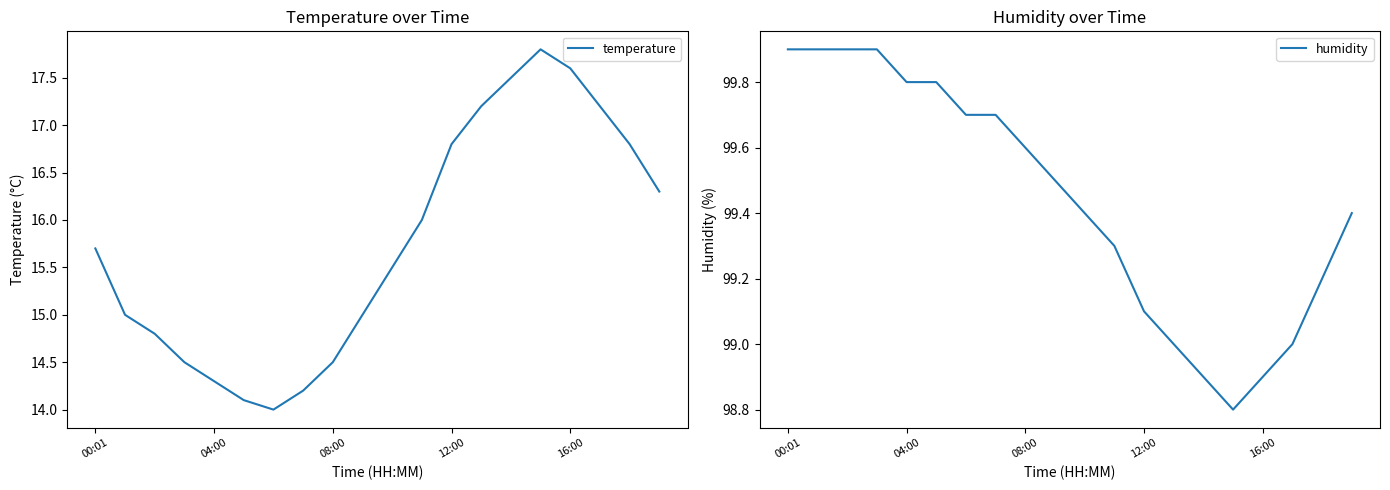

How many categories are shown in the chart?

20